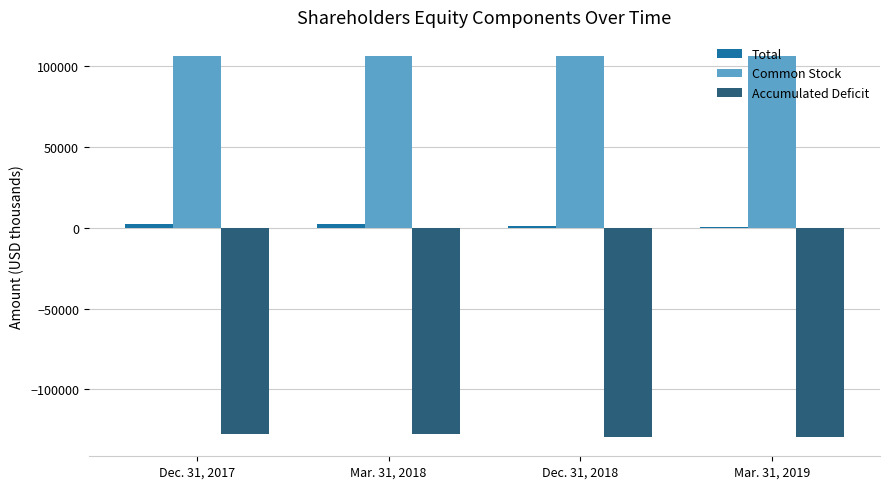

What is the sum of all Accumulated Deficit values?

-513733